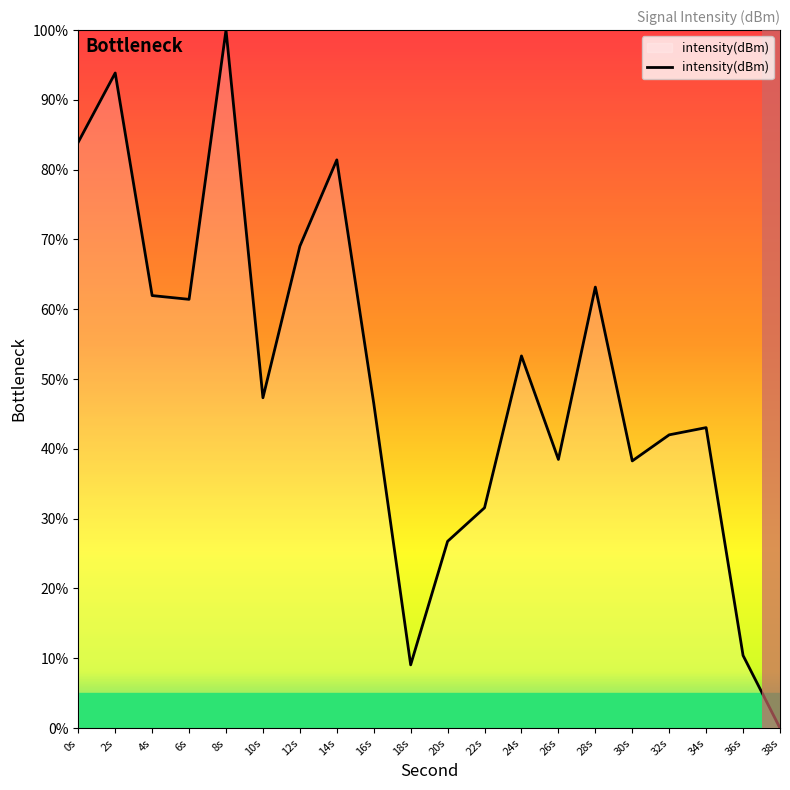

Which has a higher value, 4s or 12s?

12s